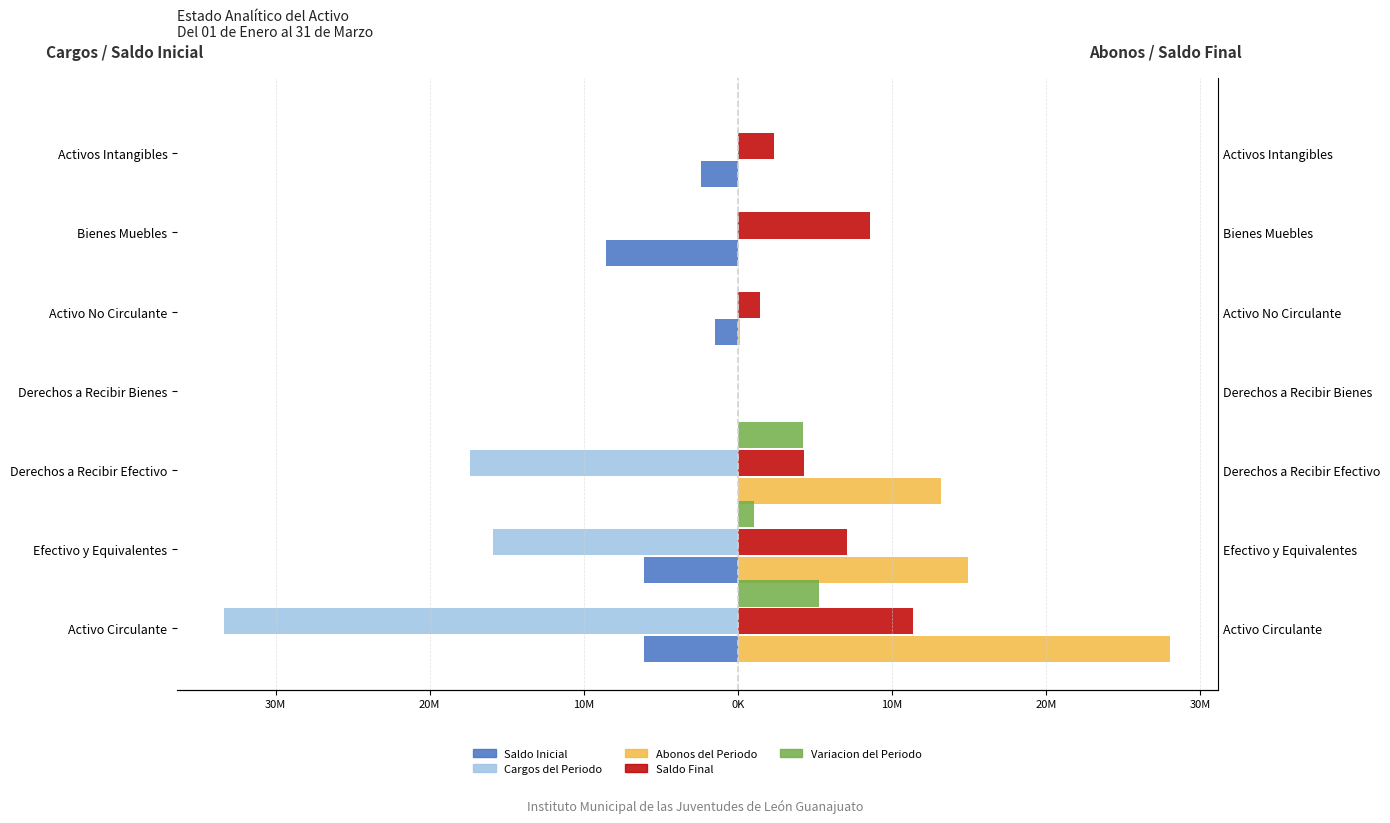

List the series in order of their overall mean, highest first.

Abonos del Periodo, Saldo Final, Variacion del Periodo, Saldo Inicial, Cargos del Periodo